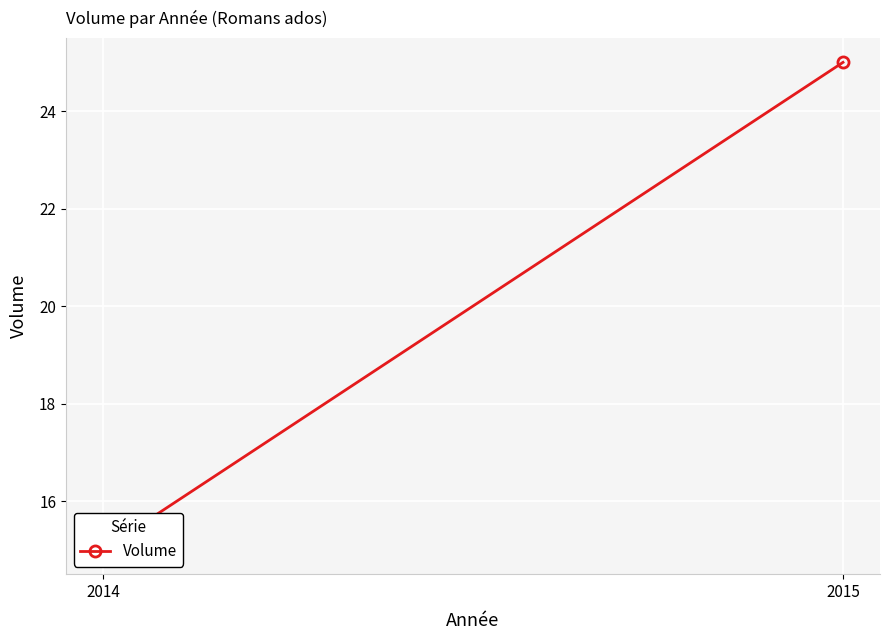

What is the greatest value displayed?

25